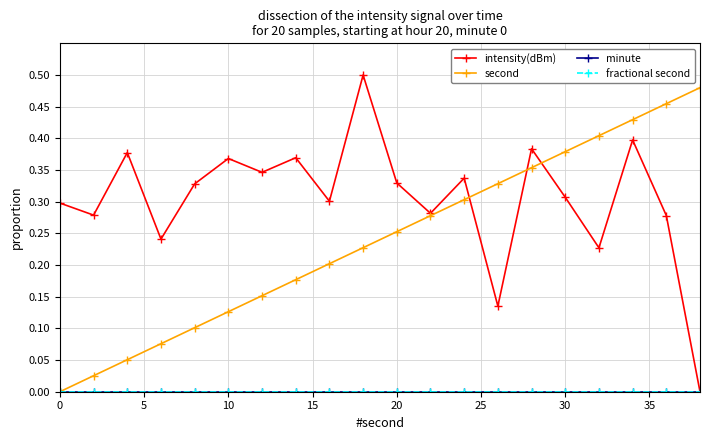

Is this an area chart (filled region under the line)?

No